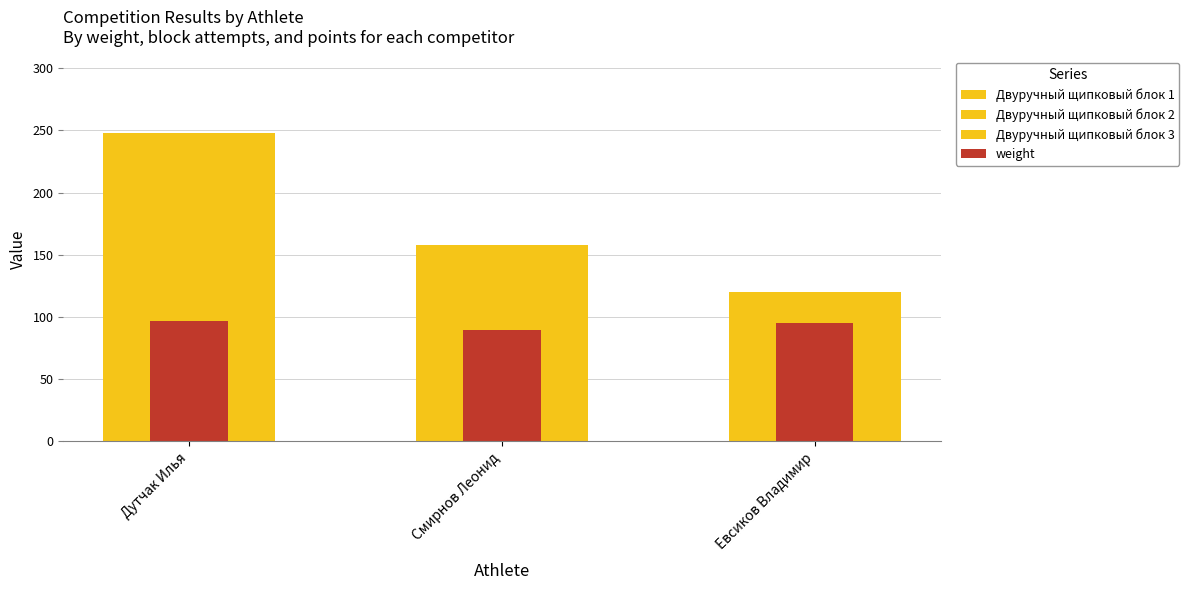

Reading right to left, transcribe all the data shown in this chart.

Двуручный щипковый блок 1: Евсиков Владимир=35.0	Смирнов Леонид=45.0	Дутчак Илья=80.0
Двуручный щипковый блок 2: Евсиков Владимир=40.0	Смирнов Леонид=54.0	Дутчак Илья=82.5
Двуручный щипковый блок 3: Евсиков Владимир=45.0	Смирнов Леонид=59.0	Дутчак Илья=85.0
weight: Евсиков Владимир=95.5	Смирнов Леонид=89.3	Дутчак Илья=97.2